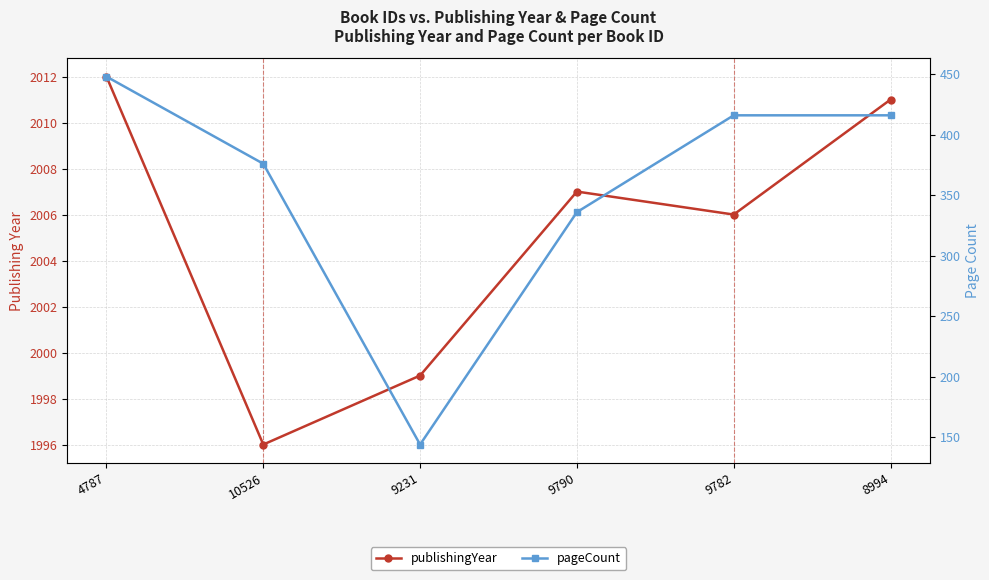

What is the sum of the pageCount values at 10526 and 4787?

824